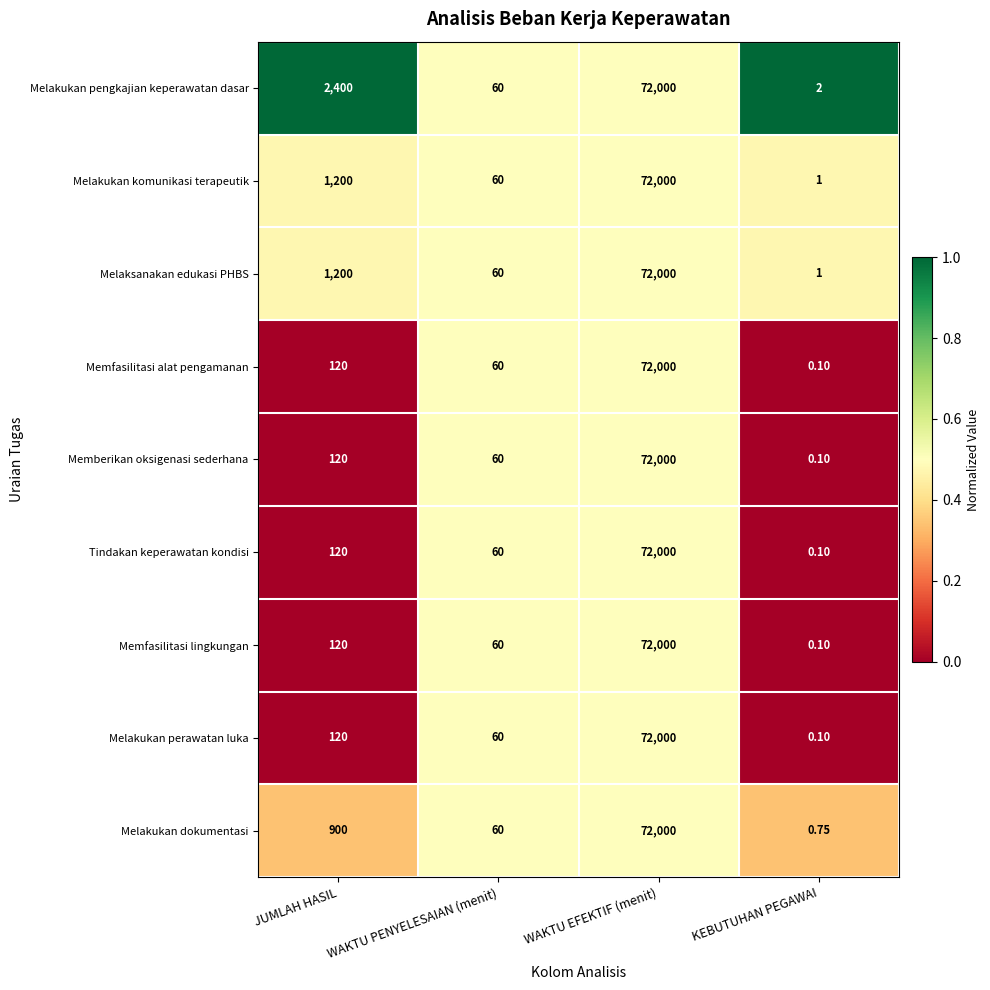

At which label is Memfasilitasi lingkungan closest to 36000?

JUMLAH HASIL